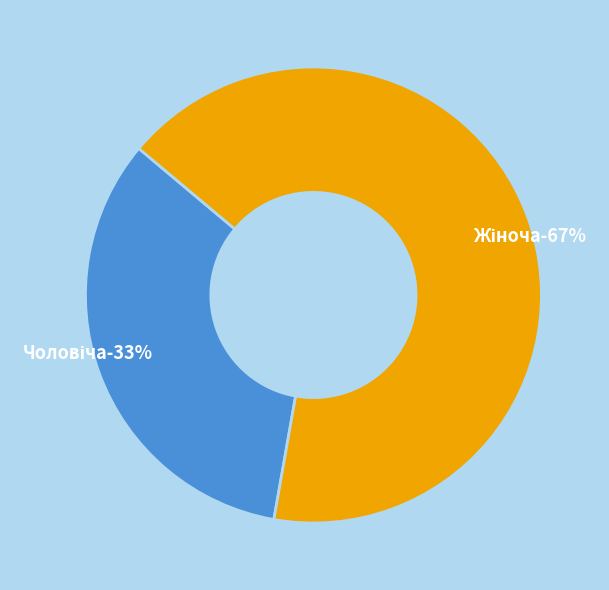

What is the smallest slice in the pie chart?

Чоловіча